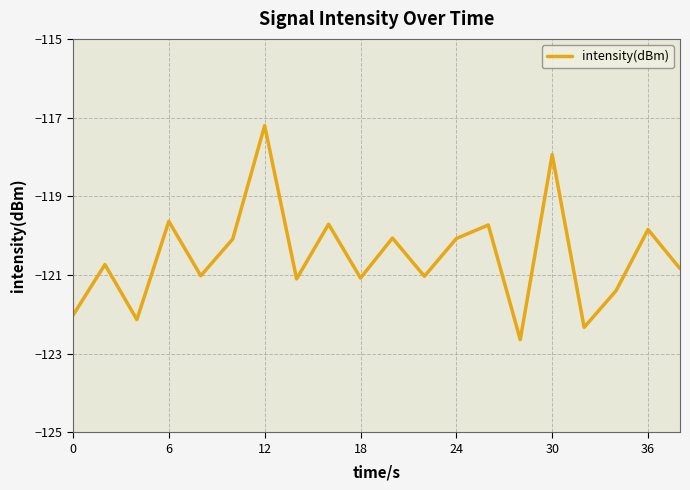

How many lines are shown in the chart?

1